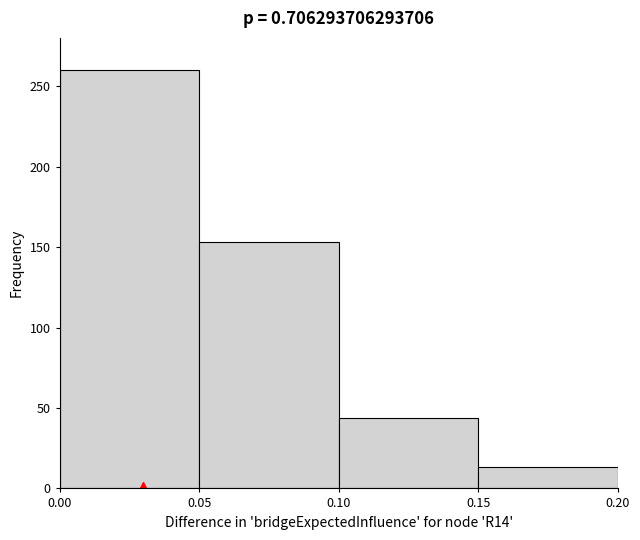

Which range on the x-axis has the tallest bar?

0.00 to 0.05